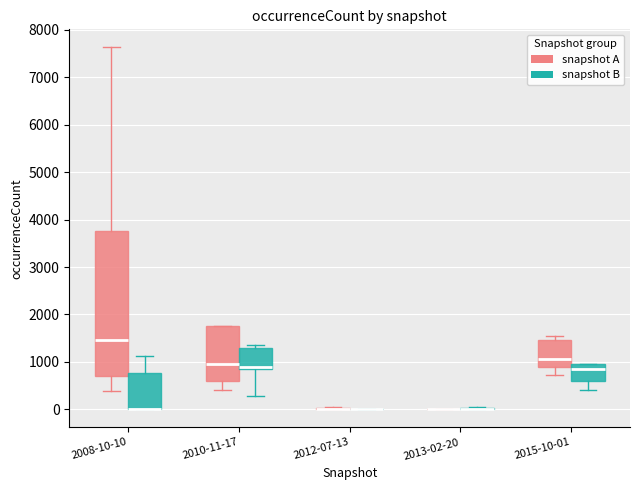

Where does the median line of the box for 2015-10-01 (snapshot B) sit on the y-axis? The values are not printed on the chart, so give them approximately, as read against the axis.

800